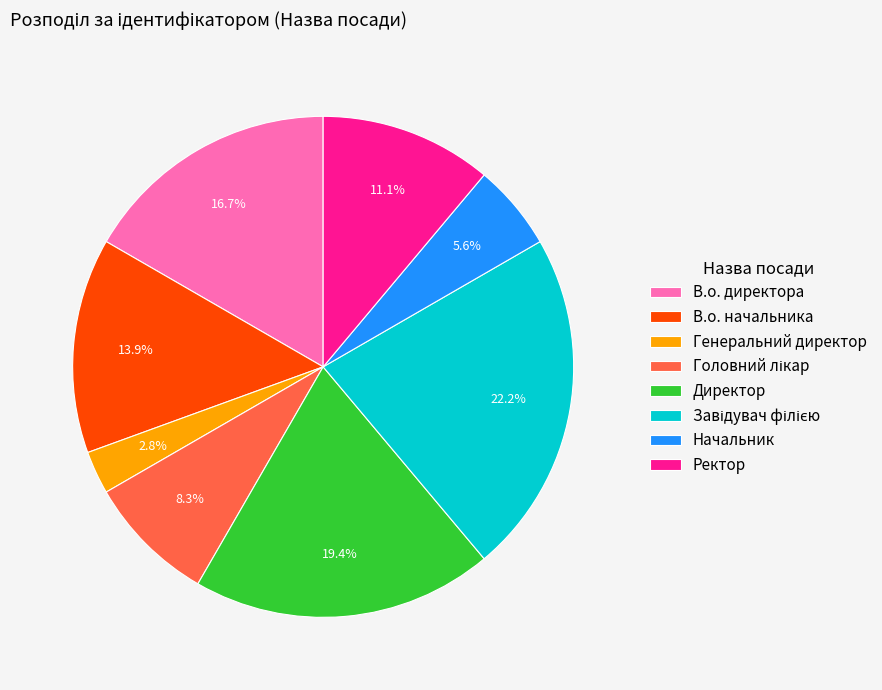

Is it true that Начальник is 1% of the pie?

False